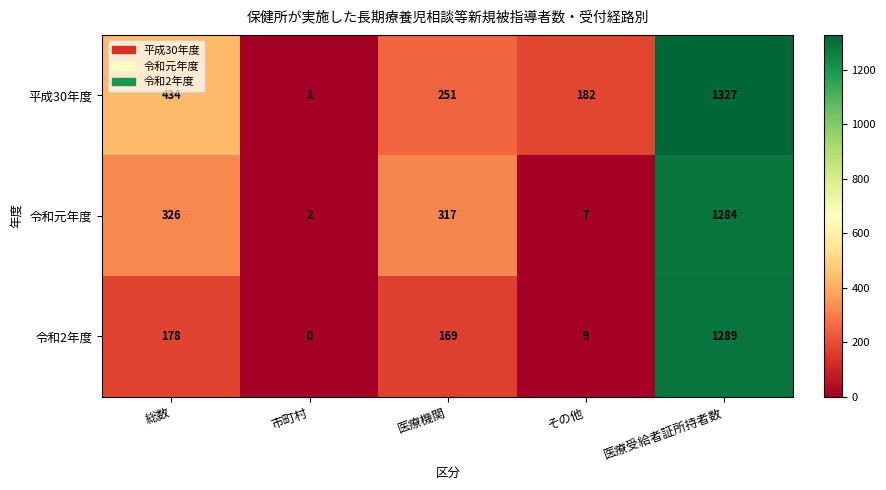

Between 市町村 and 医療受給者証所持者数, which series saw the biggest shift?

平成30年度